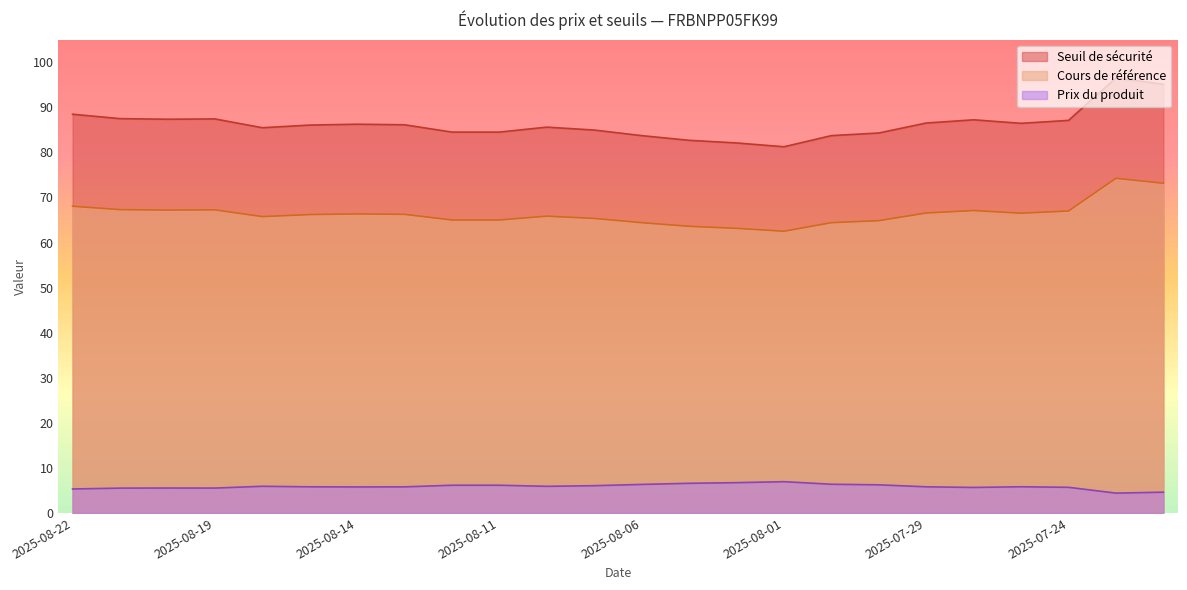

How many interior local valleys does the Seuil de sécurité series have?

4